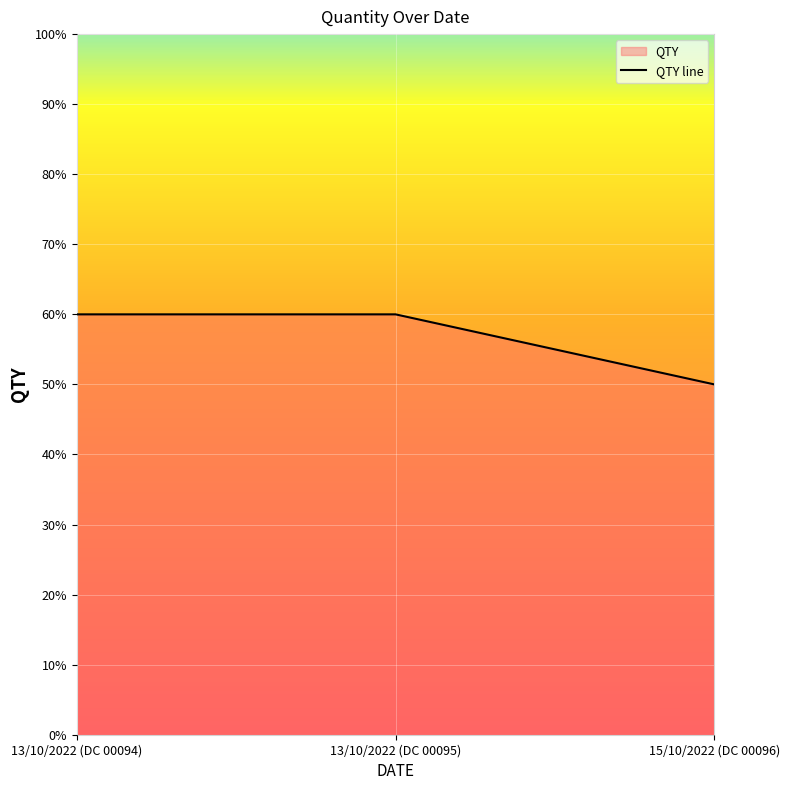

Rank the categories by value from lowest to highest.

15/10/2022 (DC 00096), 13/10/2022 (DC 00094), 13/10/2022 (DC 00095)